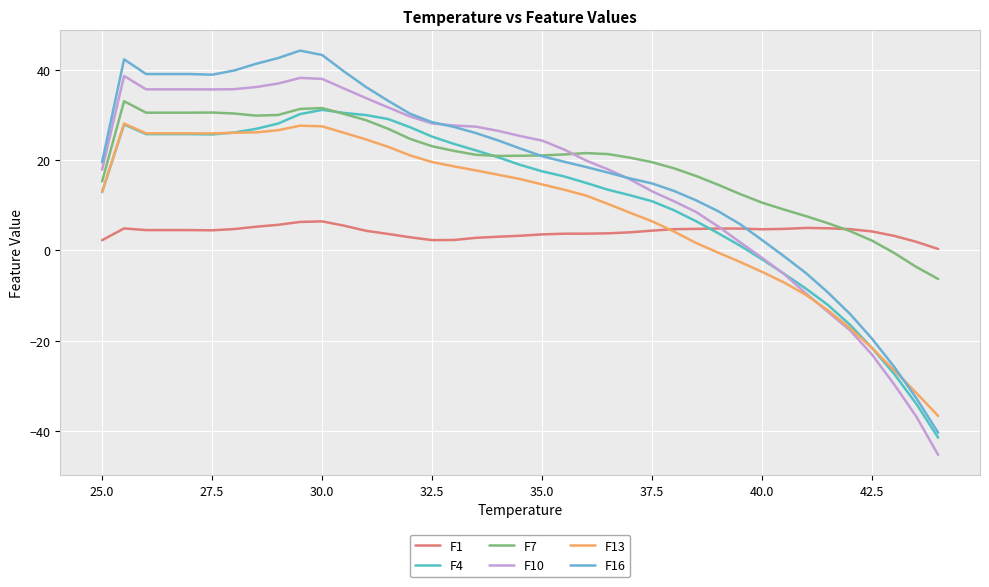

Does the chart display data point markers on the line(s)?

No